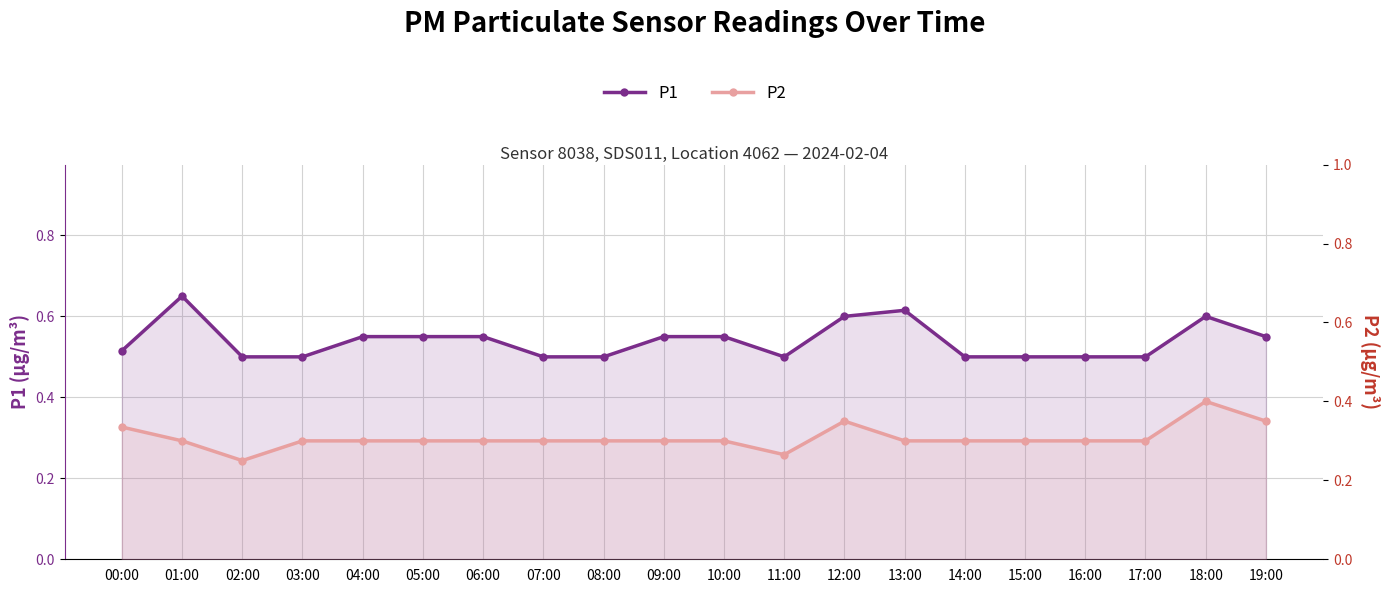

The P1 series shows 0.4 at 06:00. True or false?

False